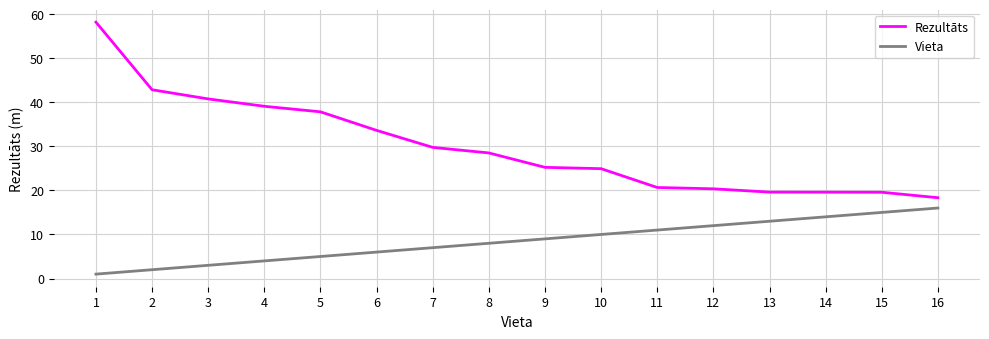

What is the minimum value shown in the chart?

1.0